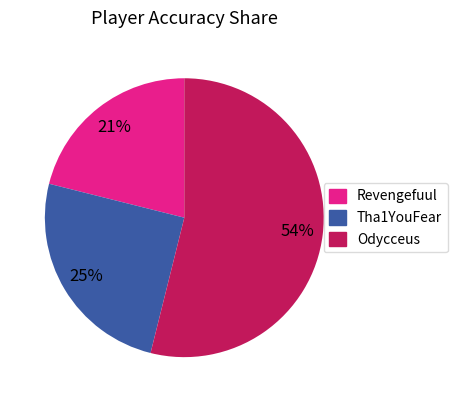

Does any single category account for the majority?

Yes